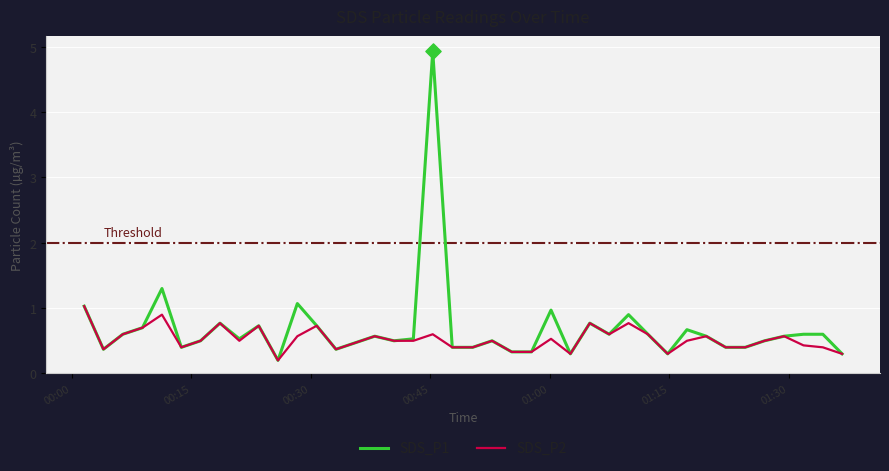

What are all the series names shown in the legend?

SDS_P1, SDS_P2